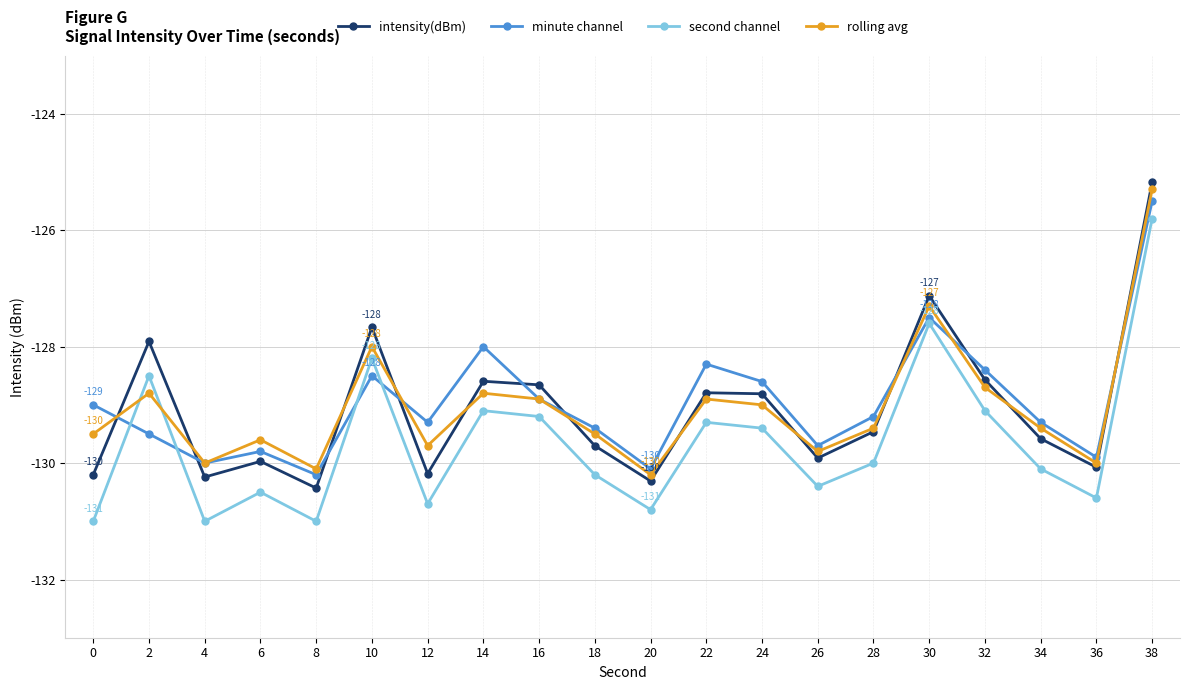

True or false: intensity(dBm) and second channel intersect in this chart.

False